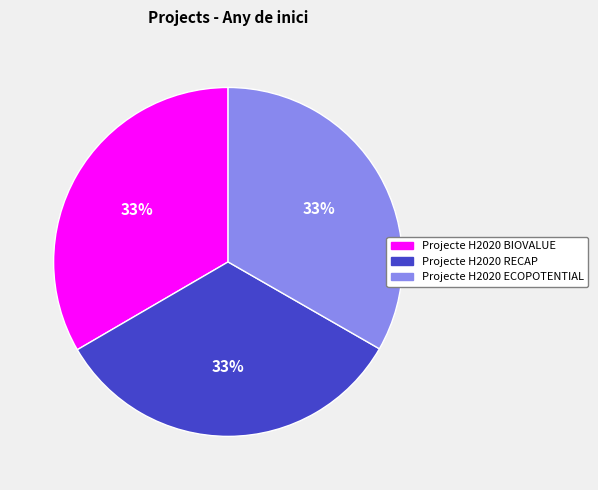

Approximately how many times larger is the value at Projecte H2020 BIOVALUE compared to Projecte H2020 RECAP?

1.0